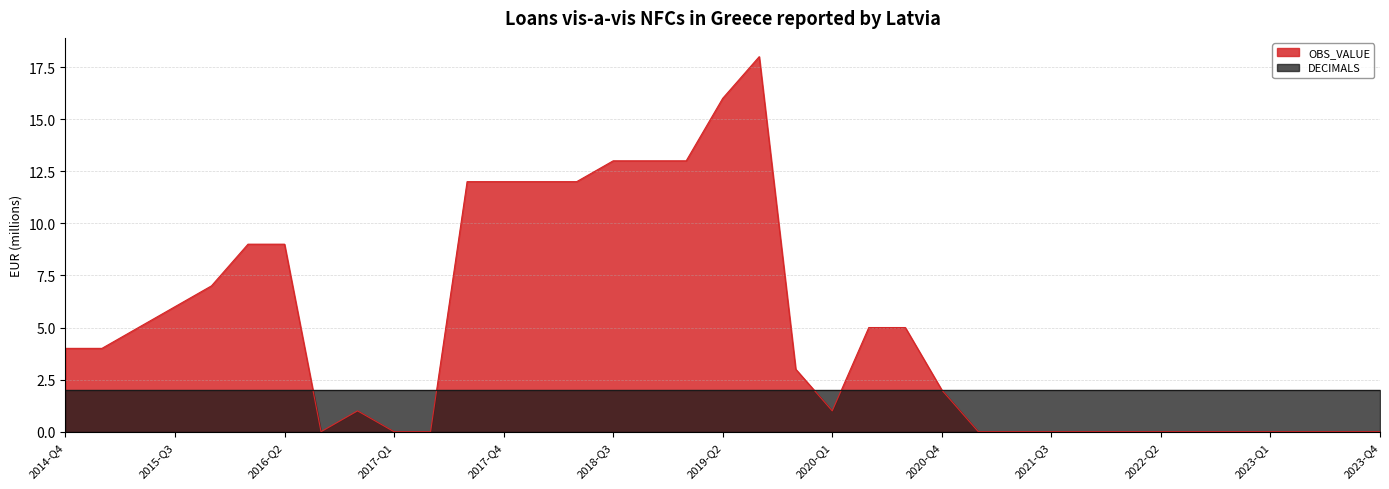

What is the difference between the values at 2021-Q1 and 2020-Q3?

5